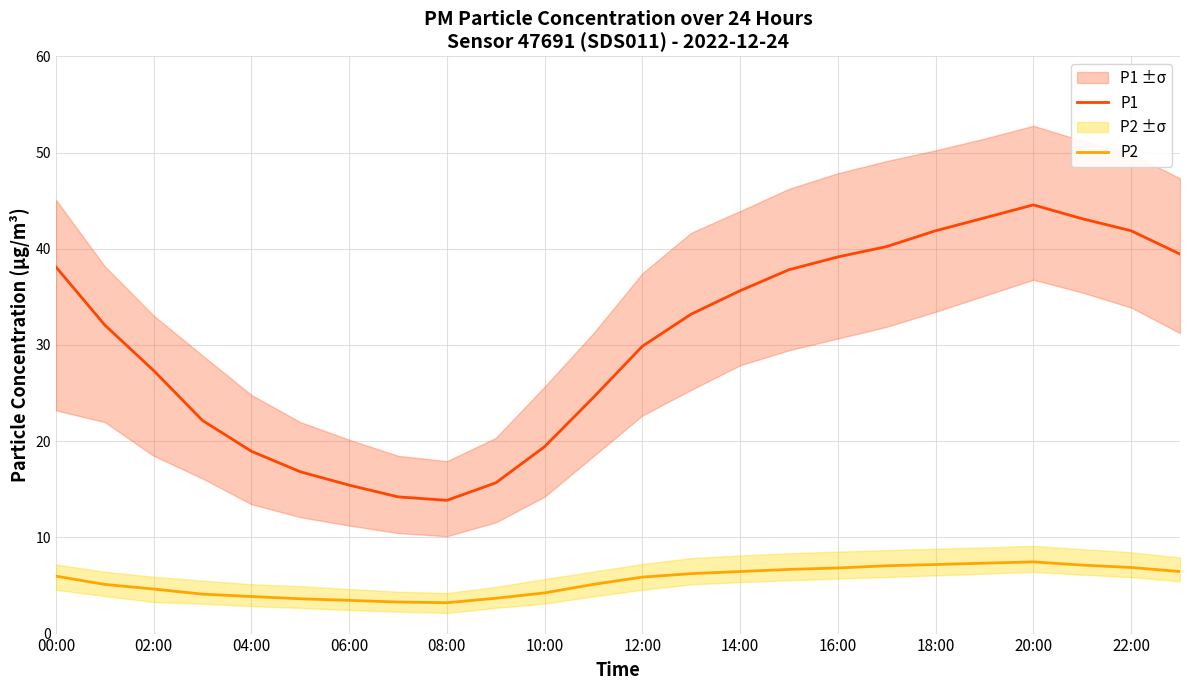

Reading right to left, what are all the values shown in this chart?

P1: 39.5	41.9	43.1	44.6	43.2	41.9	40.2	39.1	37.8	35.6	33.2	29.9	24.6	19.4	15.7	13.8	14.2	15.4	16.8	18.9	22.1	27.3	32.1	38.1
P2: 6.5	6.9	7.1	7.5	7.3	7.2	7.0	6.8	6.7	6.5	6.2	5.9	5.1	4.2	3.7	3.2	3.3	3.5	3.6	3.9	4.1	4.6	5.1	6.0